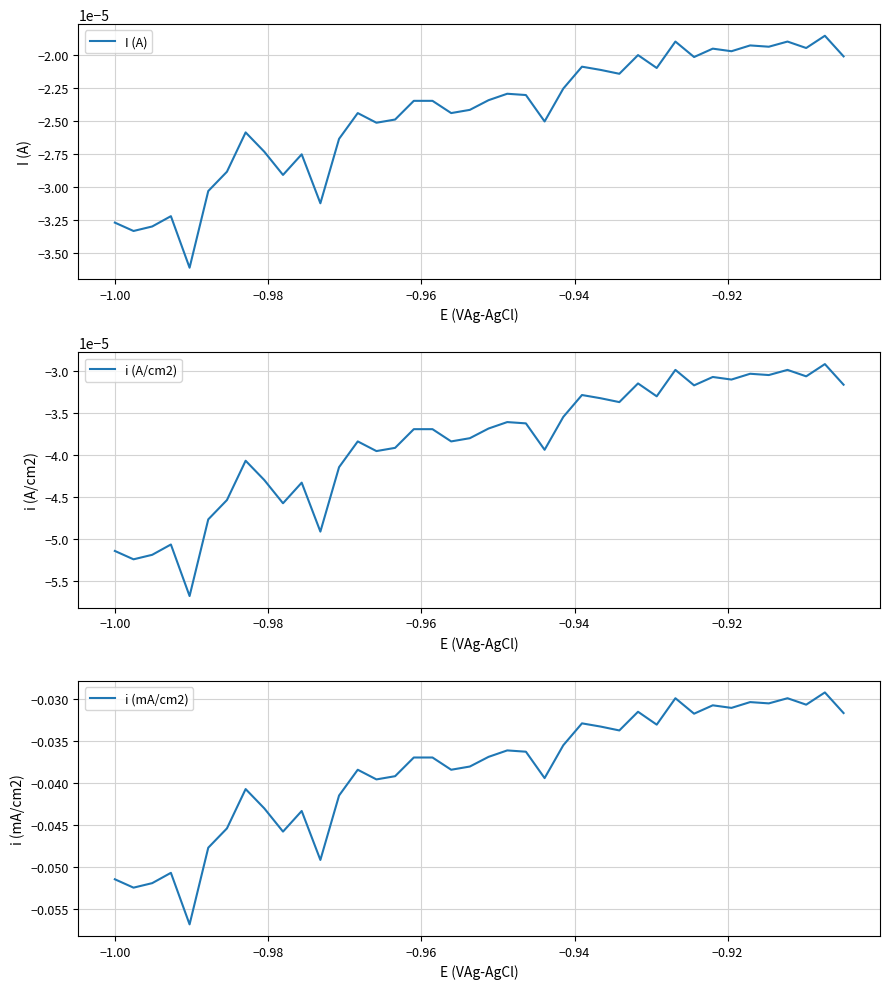

How many interior local valleys does the i (A/cm2) series have?

13